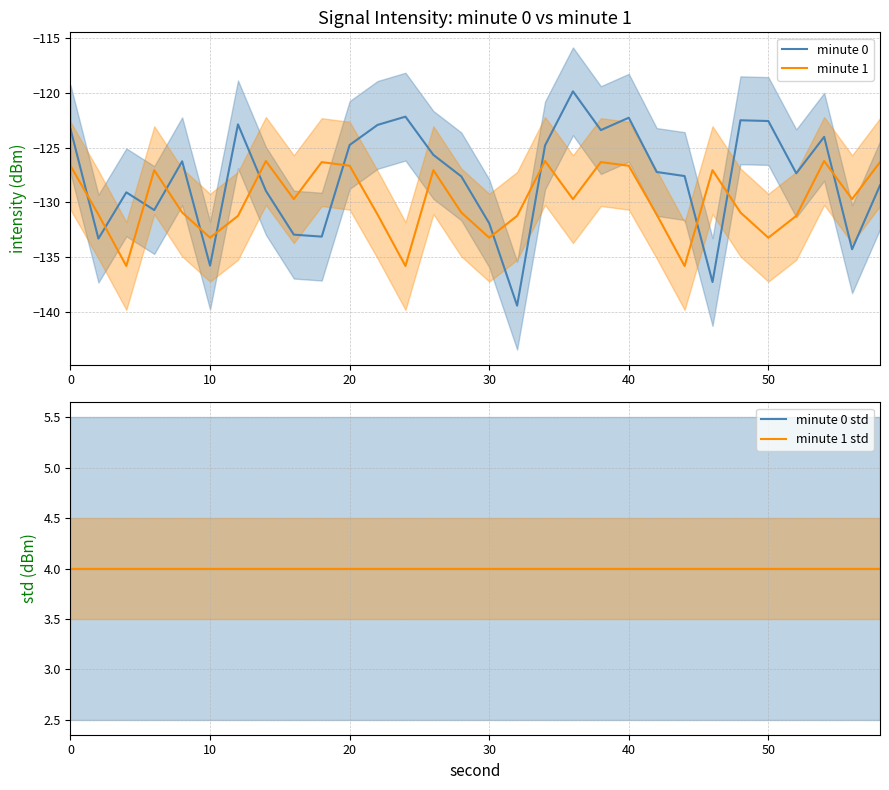

Which category has the highest value across all series?

20